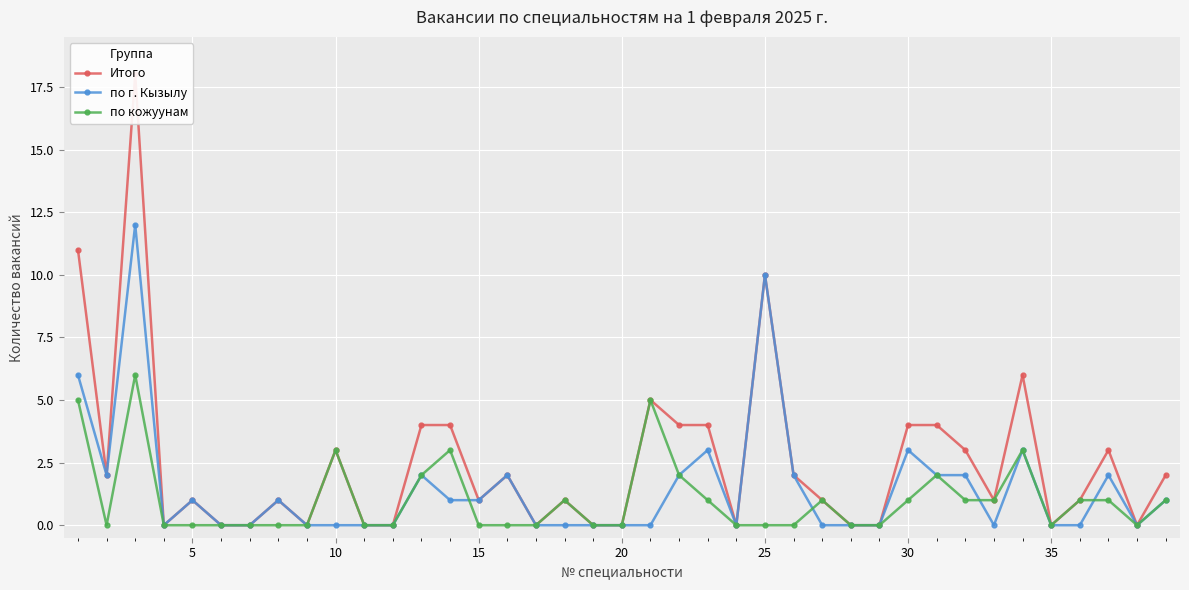

What is the maximum value for по г. Кызылу?

12